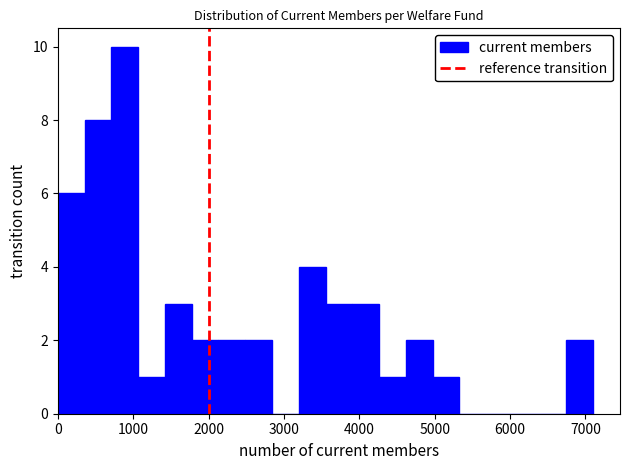

Read against the x-axis, roughly where is the centre of the tallest bar?

900